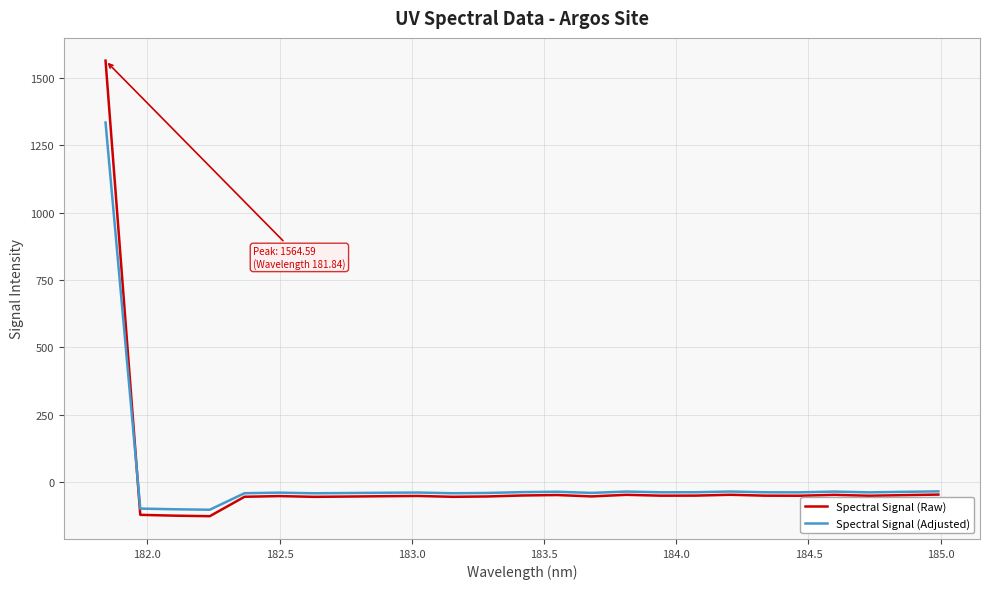

Rank the series by their maximum value, from highest to lowest.

Spectral Signal (Raw), Spectral Signal (Adjusted)